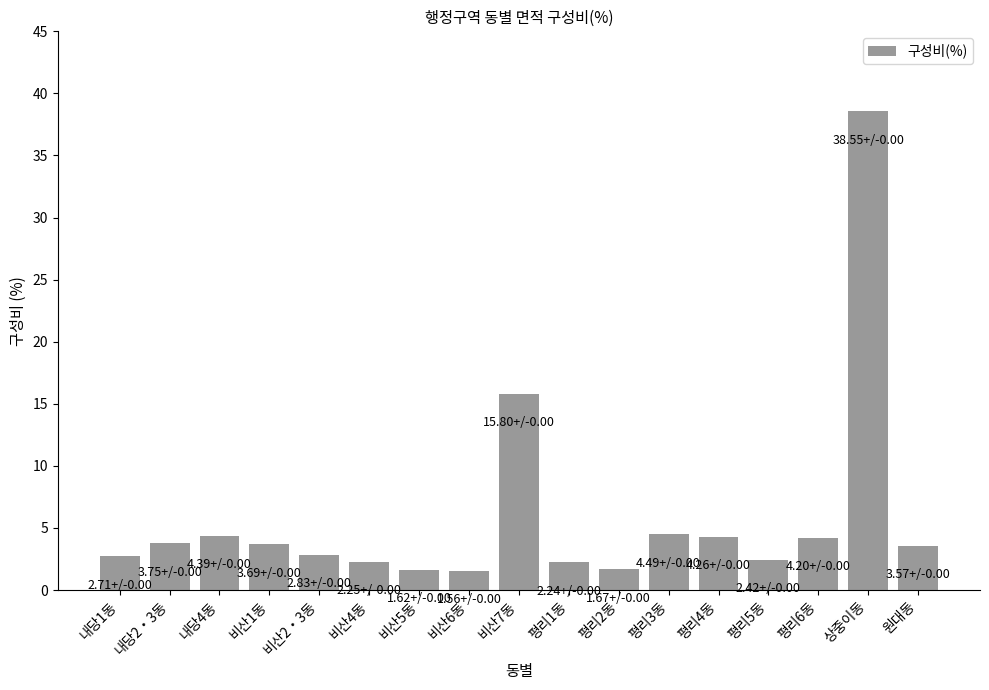

Between 상중이동 and 내당4동, which is larger?

상중이동